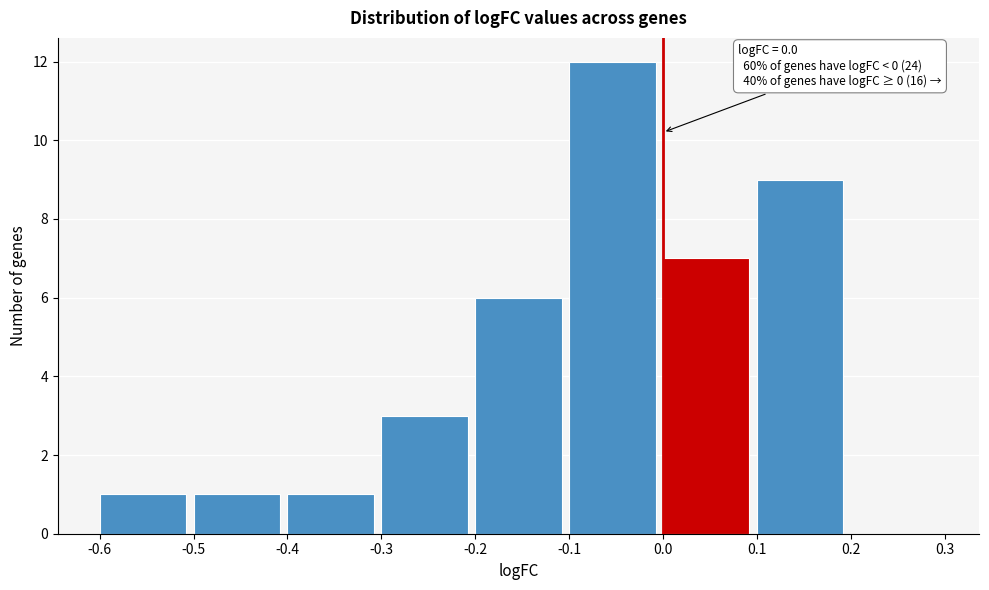

Which range on the x-axis has the tallest bar?

-0.1 to 0.0